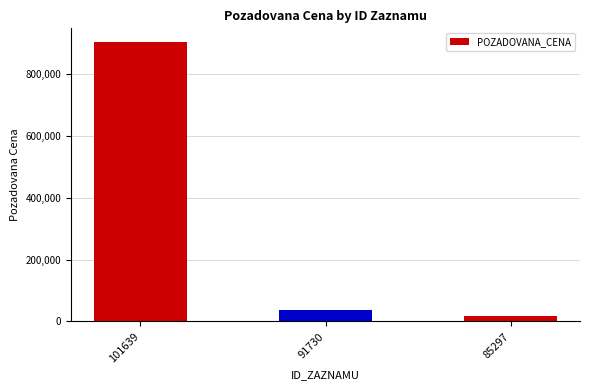

What is the maximum value shown in the chart?

901000